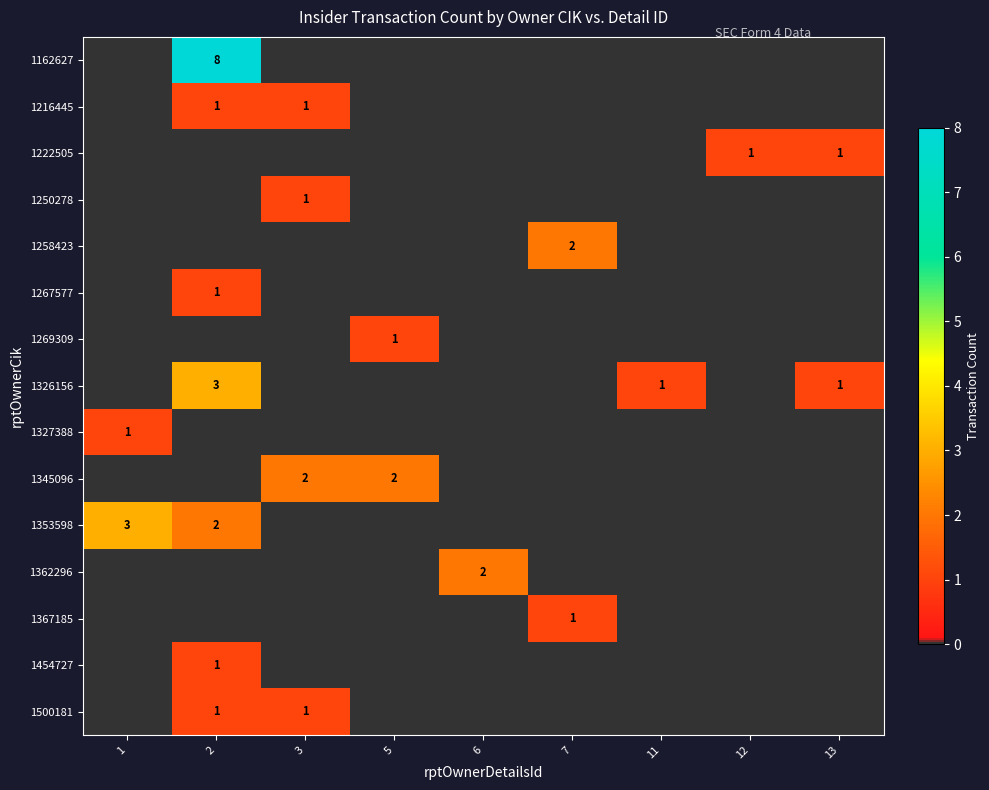

The value of 1326156 at 2 is 2. True or false?

False